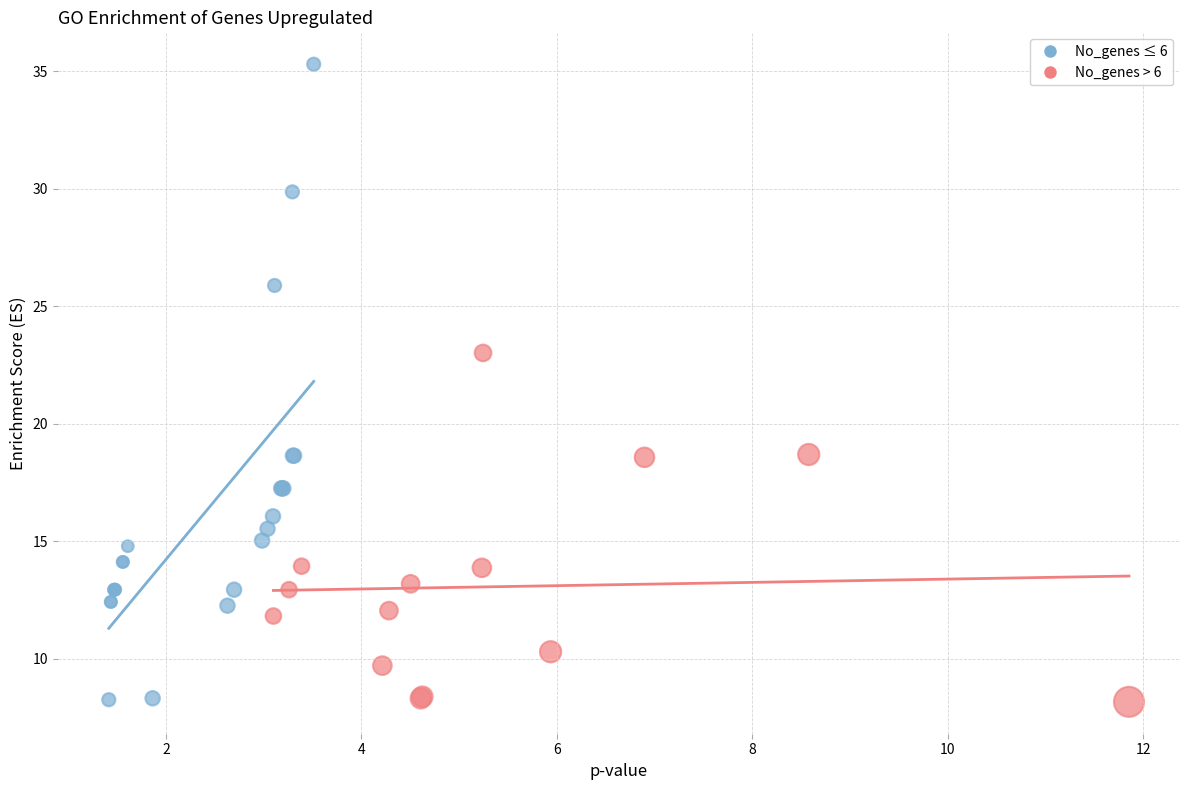

Which series has the widest spread of Y values?

No_genes ≤ 6